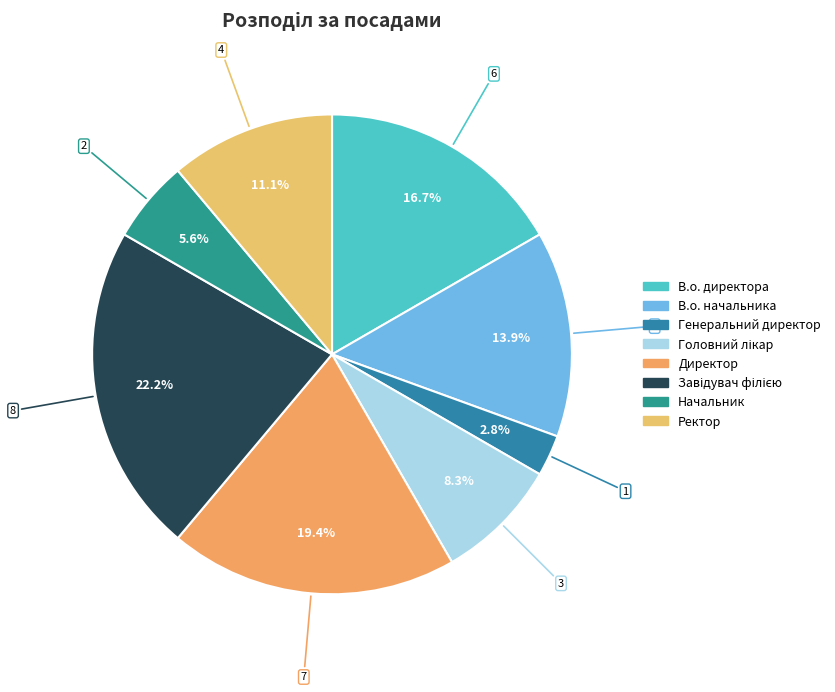

How many slices are in this pie chart?

8